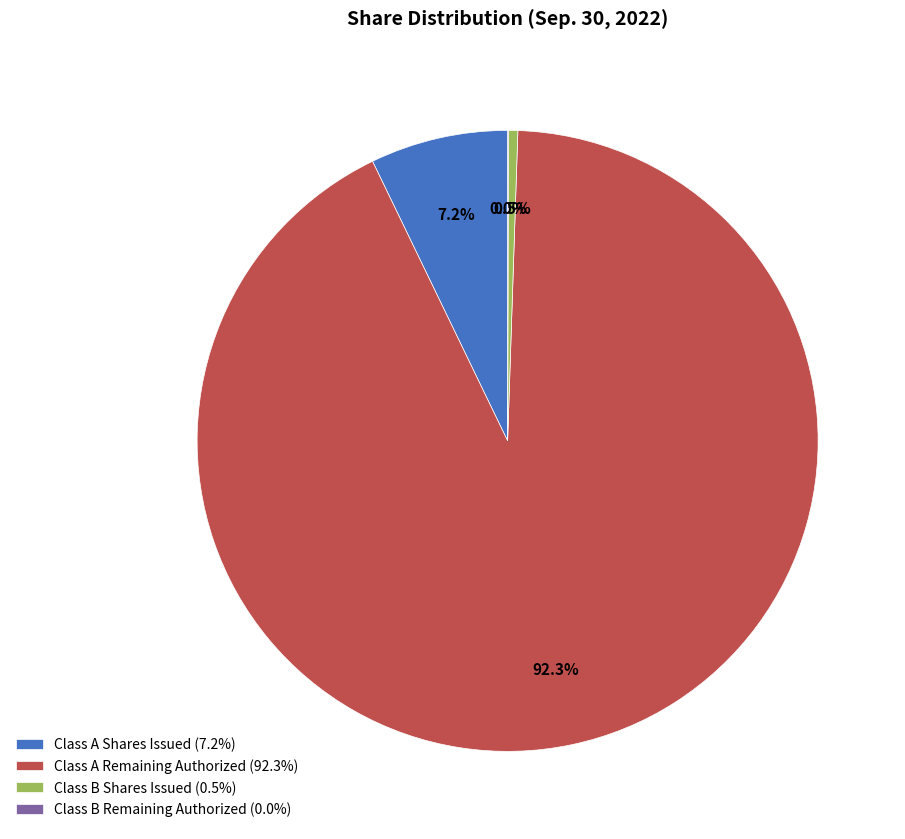

Which slice is the largest?

Class A Remaining Authorized (92.3%)